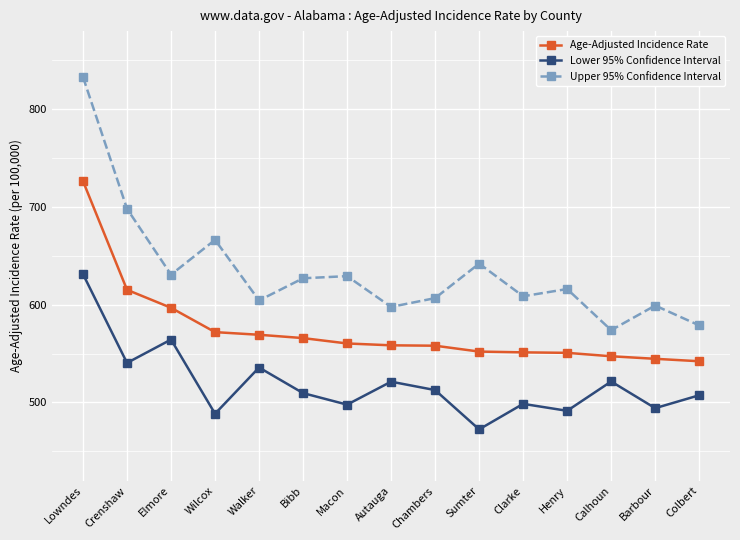

Rank the series by their average value, from highest to lowest.

Upper 95% Confidence Interval, Age-Adjusted Incidence Rate, Lower 95% Confidence Interval